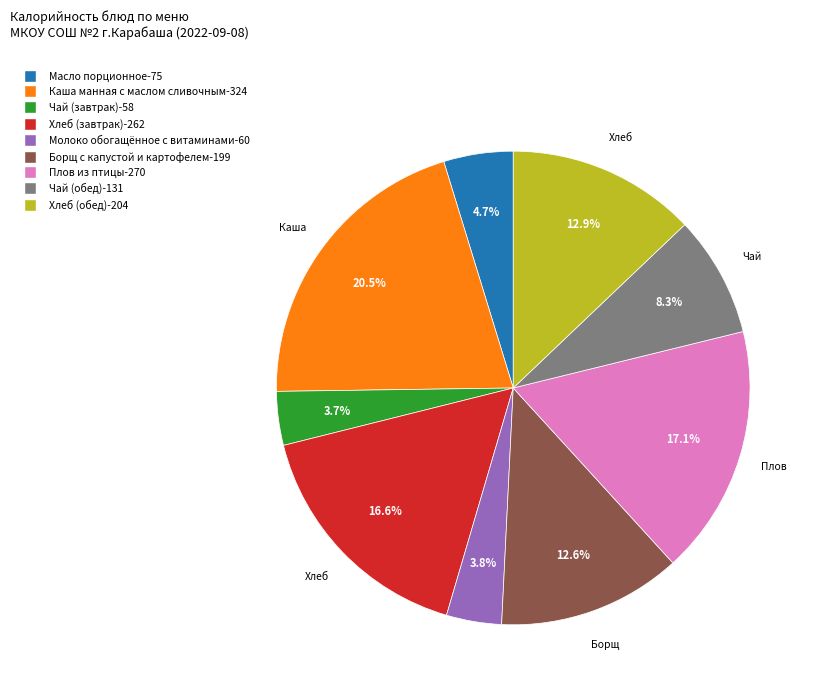

Which category has the biggest portion of the pie?

Каша манная с маслом сливочным